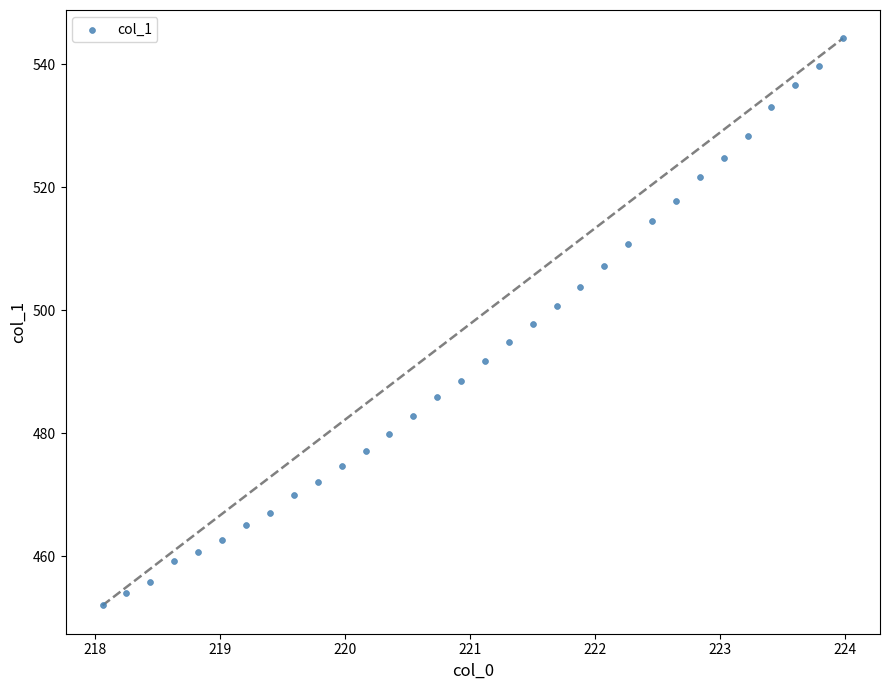

What is the range of X values (max minus min)?

5.9